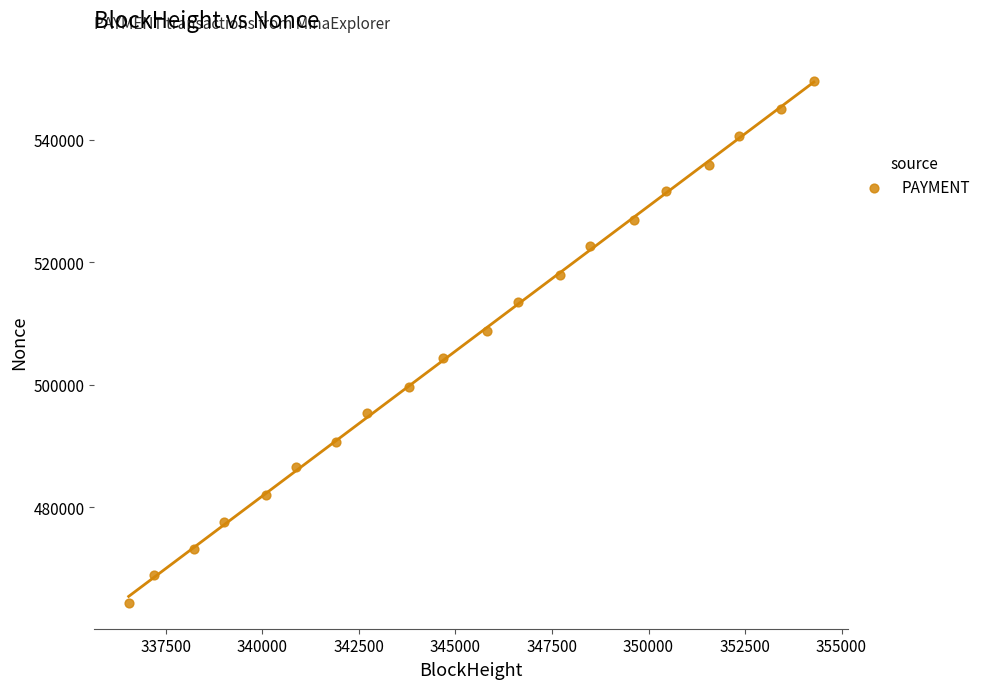

What is the range of Y values (max minus min)?

85237